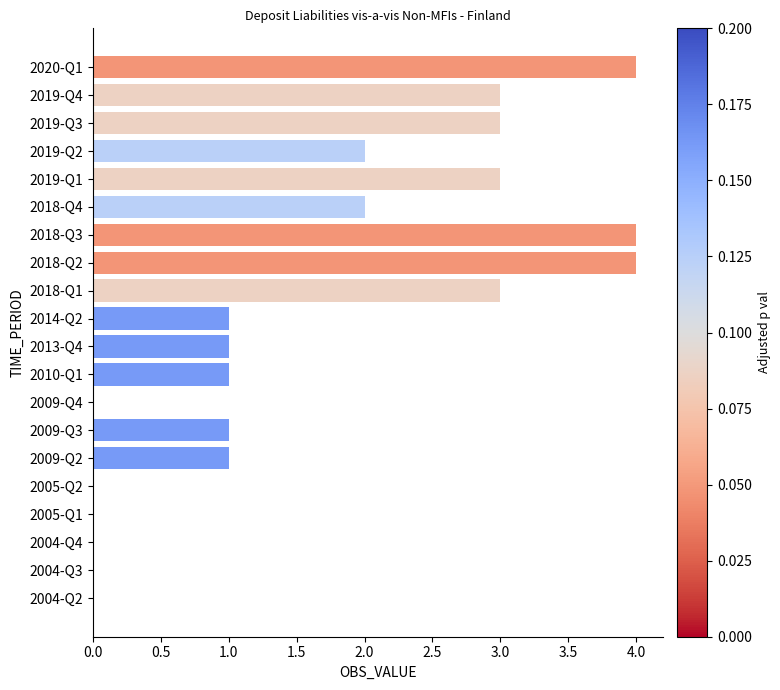

What is the change in value from 2019-Q2 to 2019-Q4?

+1